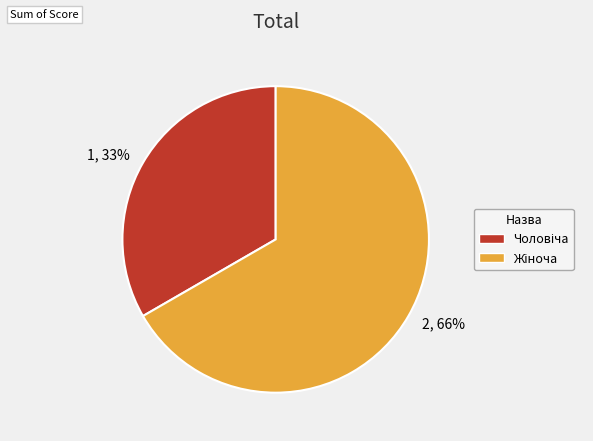

To the nearest percent, what portion does Чоловіча represent?

33%